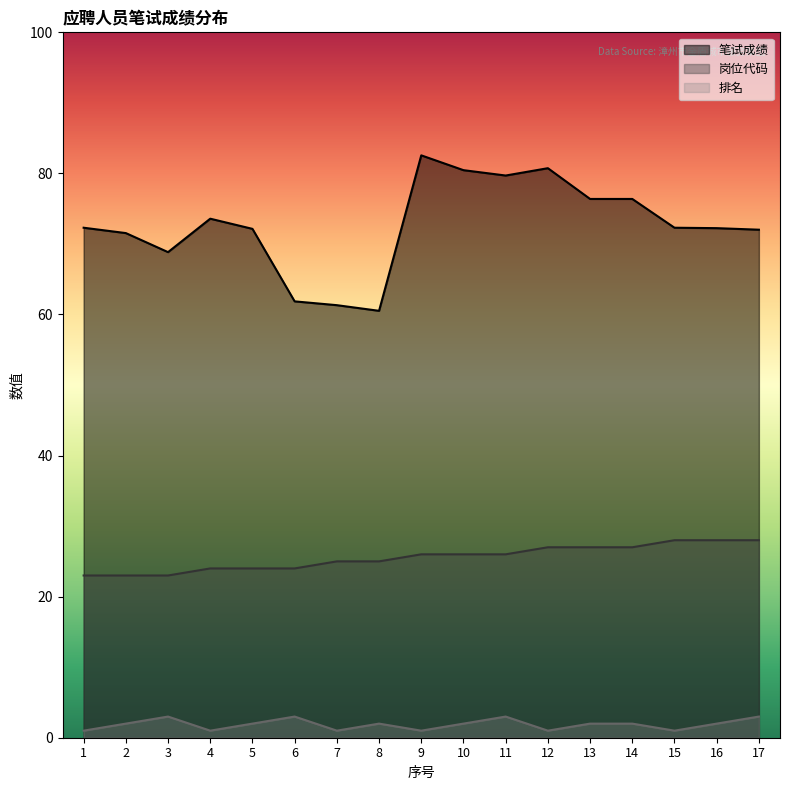

What is the highest value of the 笔试成绩 series?

82.6